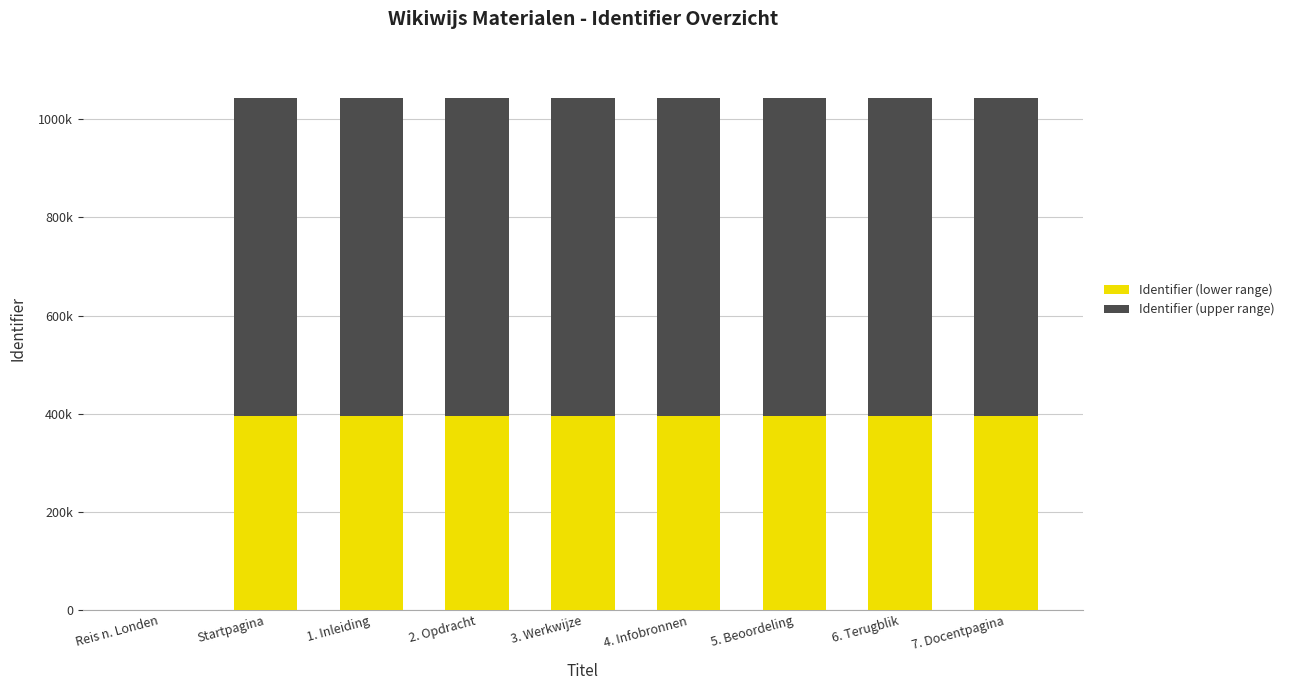

What are all the series names shown in the legend?

Identifier (lower range), Identifier (upper range)